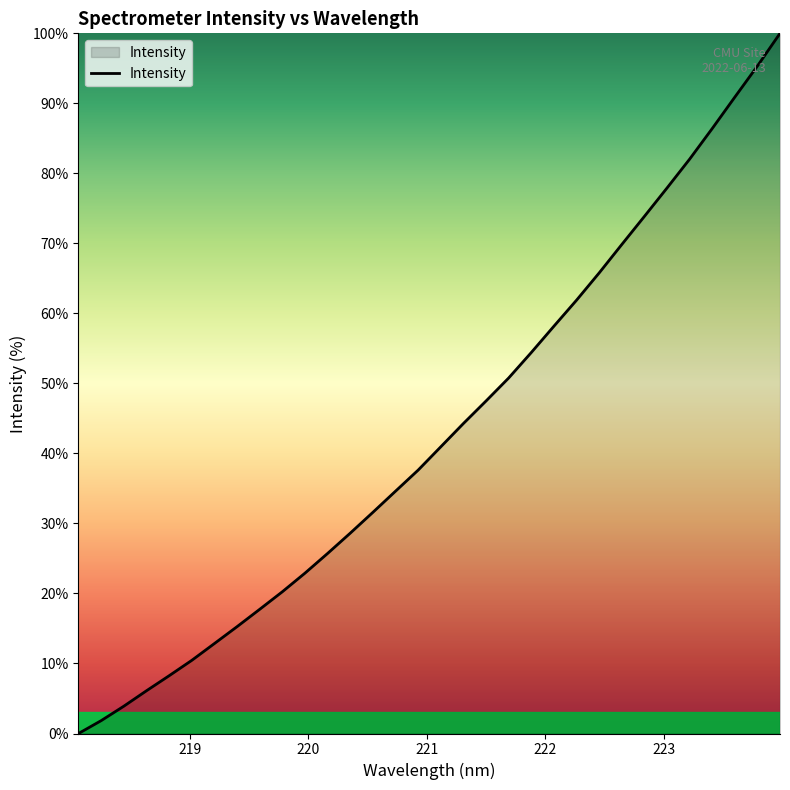

What is the greatest value displayed?

100.0